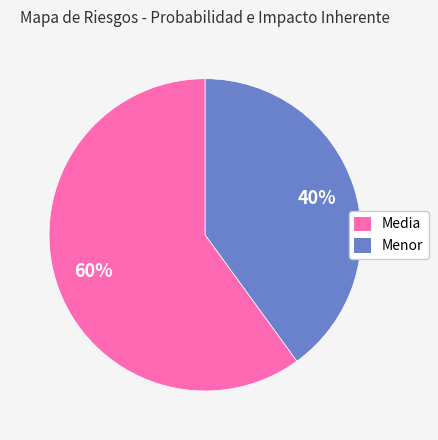

Rank the categories by value from highest to lowest.

Media, Menor